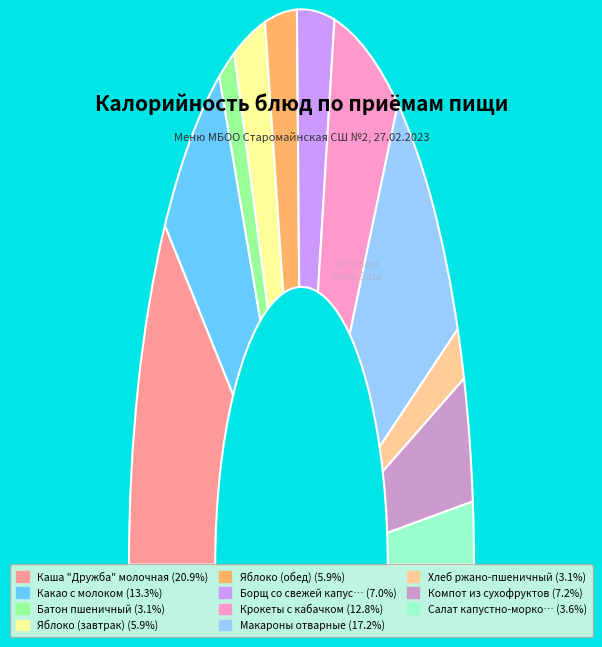

To the nearest percent, what percentage of the pie is Яблоко (обед)?

6%